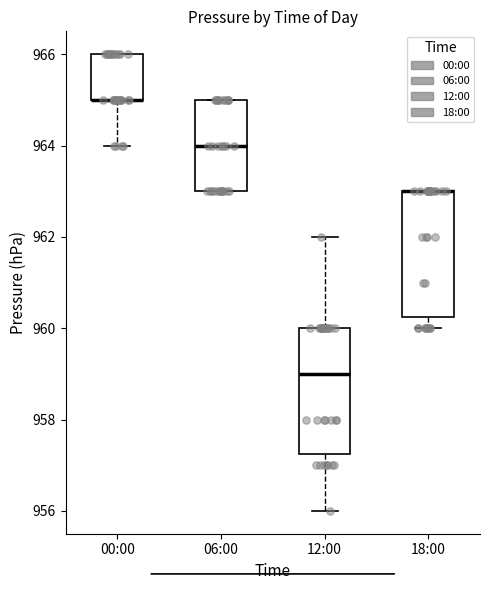

Reading left to right, read every box against the y-axis: the position of its median line, the range the box covers, and the ends of its whiskers. The values are not printed on the chart, so give them approximately, as read against the axis.

00:00: median 965.0 (drawn on the box's lower edge), box 965.0 to 966.0, whiskers 964.0 to 966.0
06:00: median 964.0, box 963.0 to 965.0, whiskers 963.0 to 965.0
12:00: median 959.0, box 957.2 to 960.0, whiskers 956.0 to 962.0
18:00: median 963.0 (drawn on the box's upper edge), box 960.2 to 963.0, whiskers 960.0 to 963.0